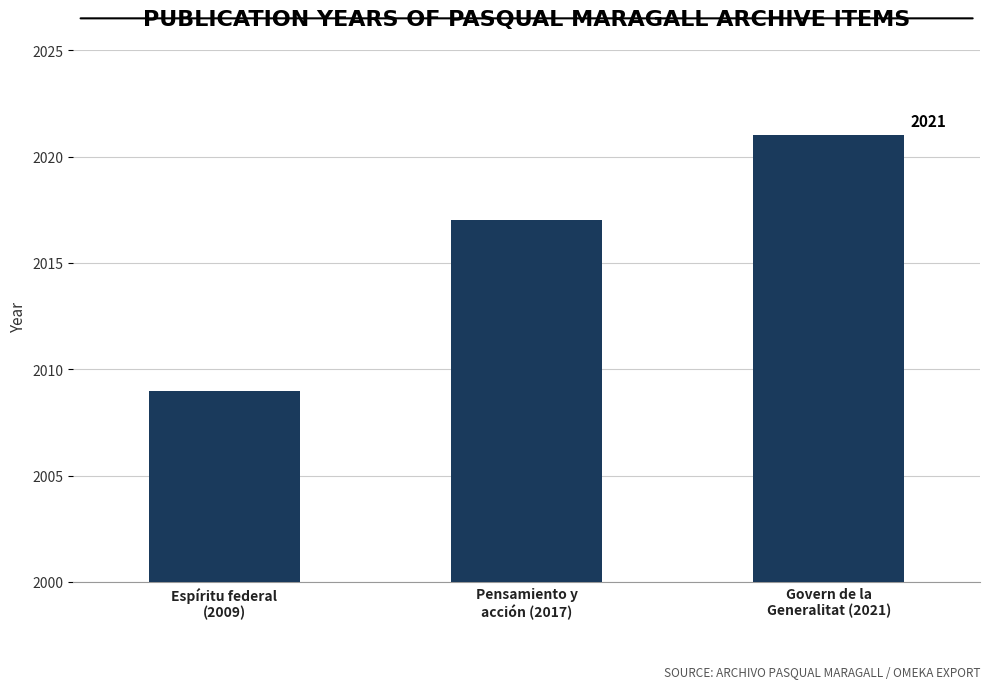

How many values are between 2009 and 2021?

3